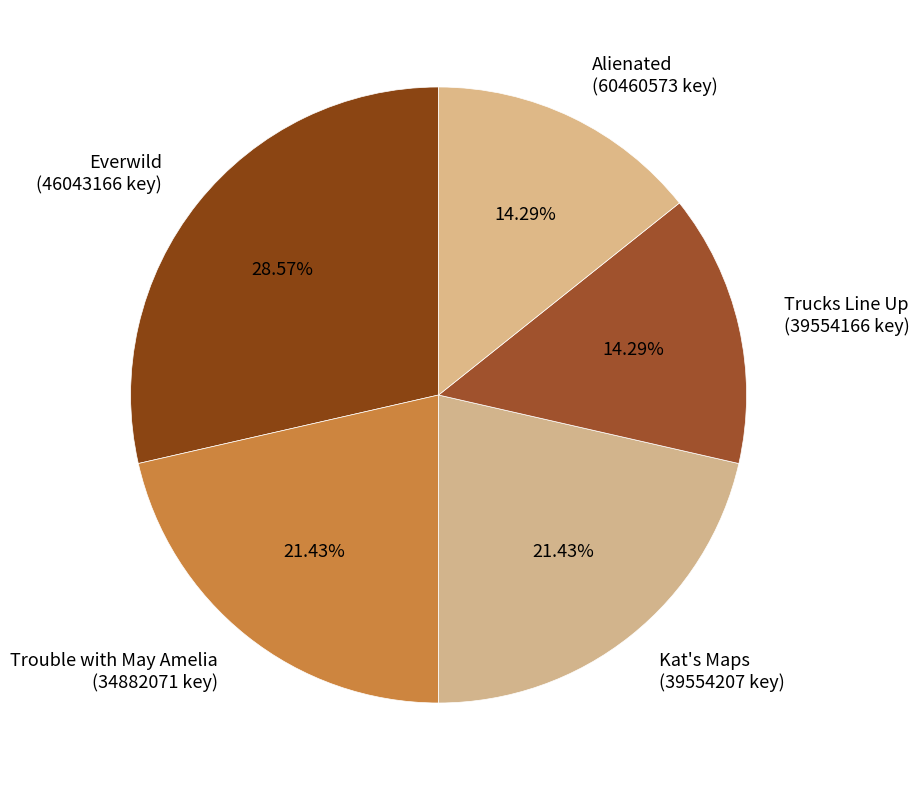

To the nearest percent, what is the difference between the Everwild and Kat's Maps slice percentages?

7%